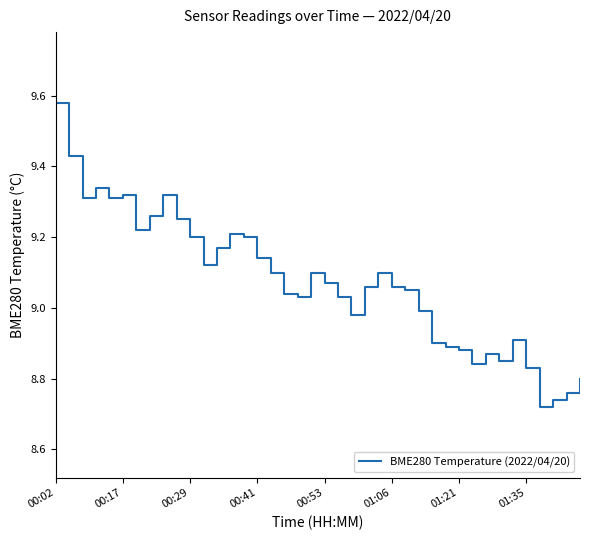

Is this an area chart (filled region under the line)?

No